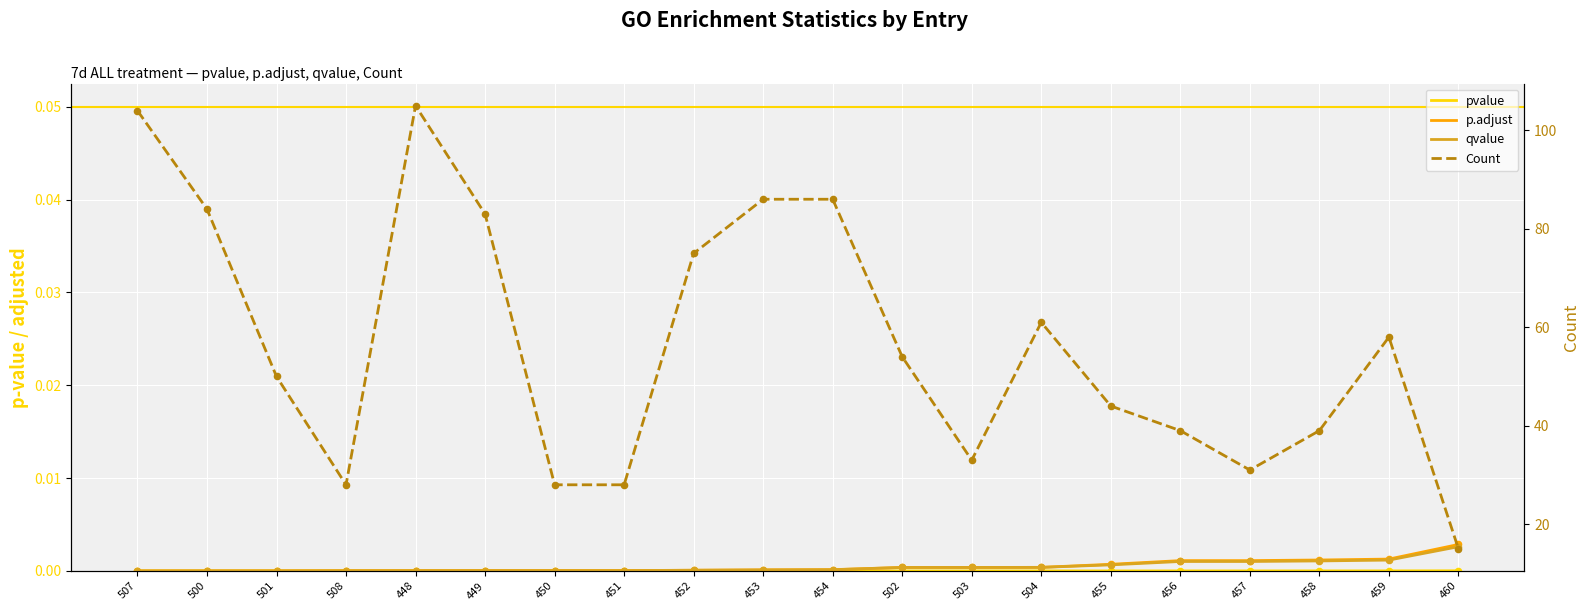

At which category is the sum across all series the highest?

448